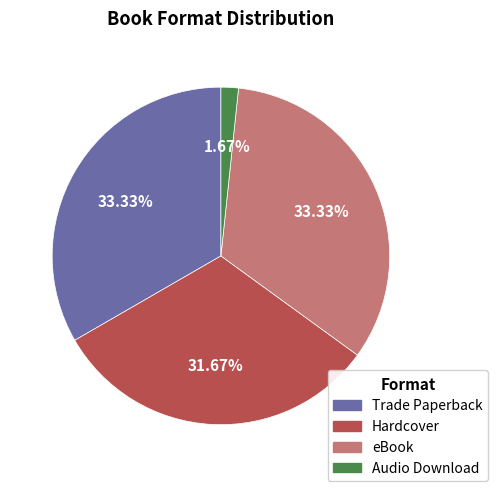

Is there a majority slice in this chart?

No